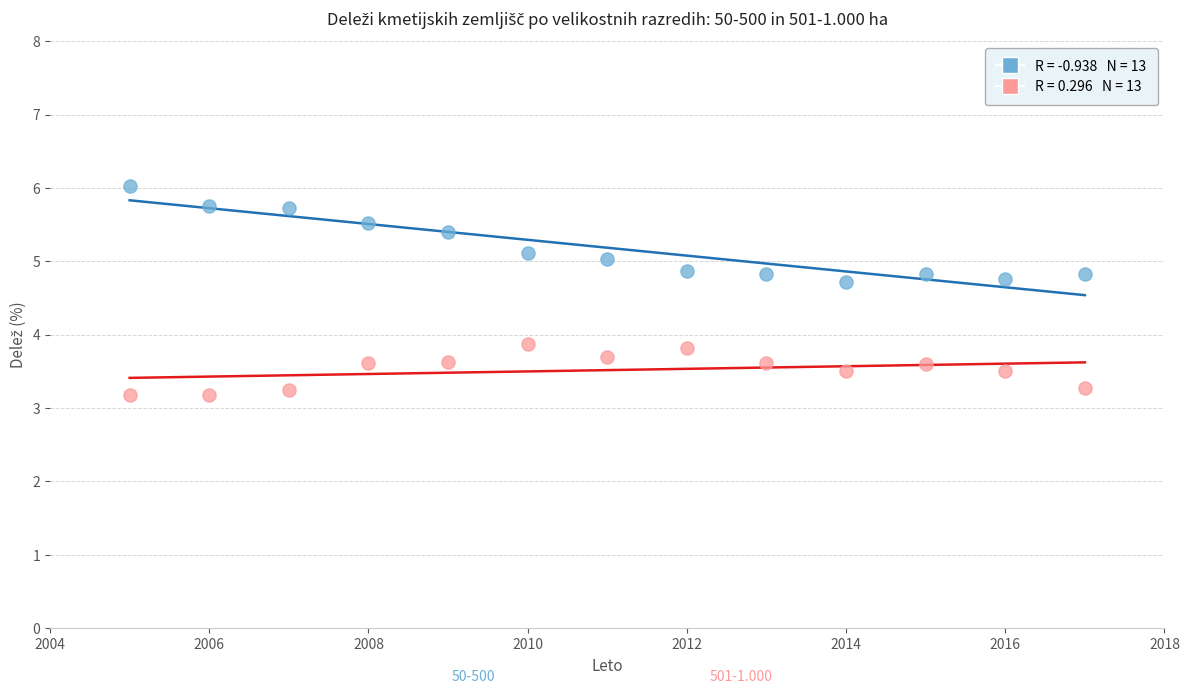

Across all data points, what is the range of X values (max minus min)?

12.0